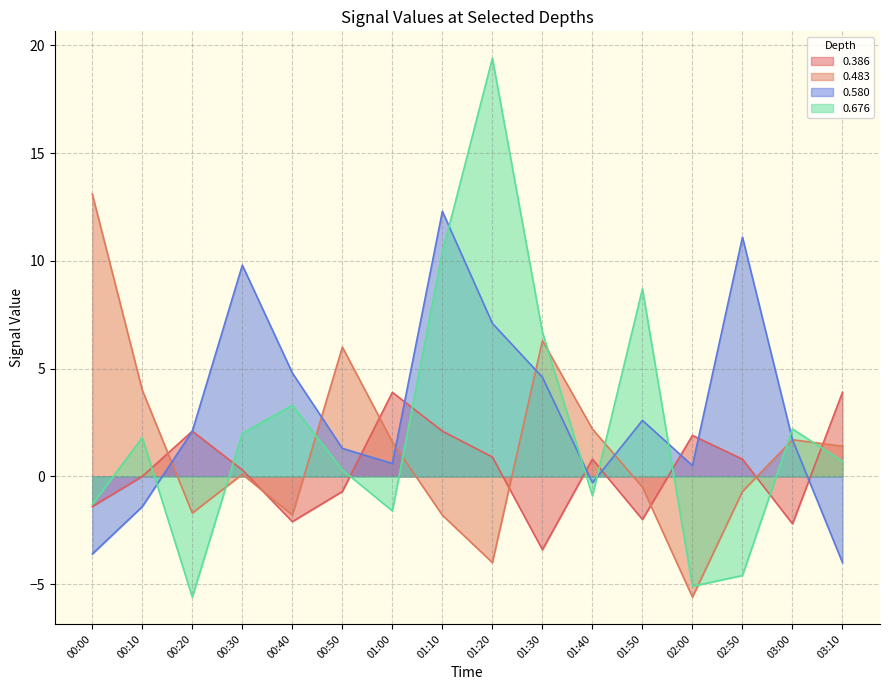

At which category does the chart reach its peak across all series?

01:20